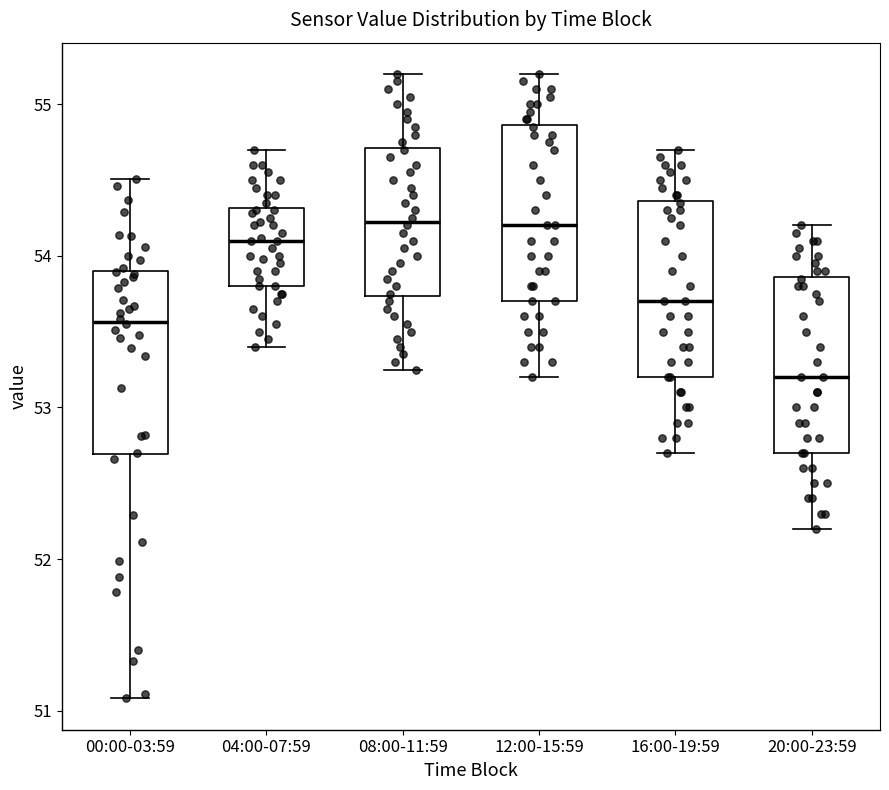

Which box's median line is the lowest?

20:00-23:59